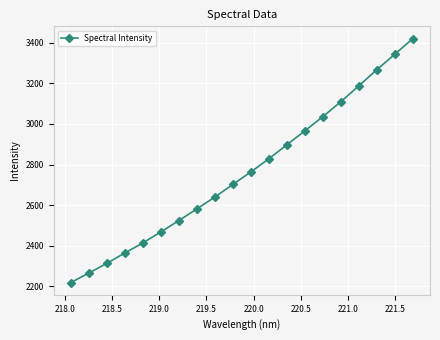

What is the difference between the maximum and minimum values?

1201.9